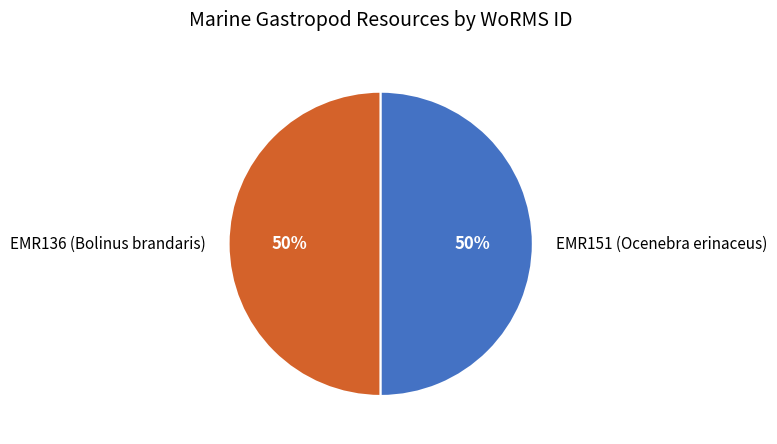

What is the ratio of the value at EMR151 (Ocenebra erinaceus) to the value at EMR136 (Bolinus brandaris)?

1.0